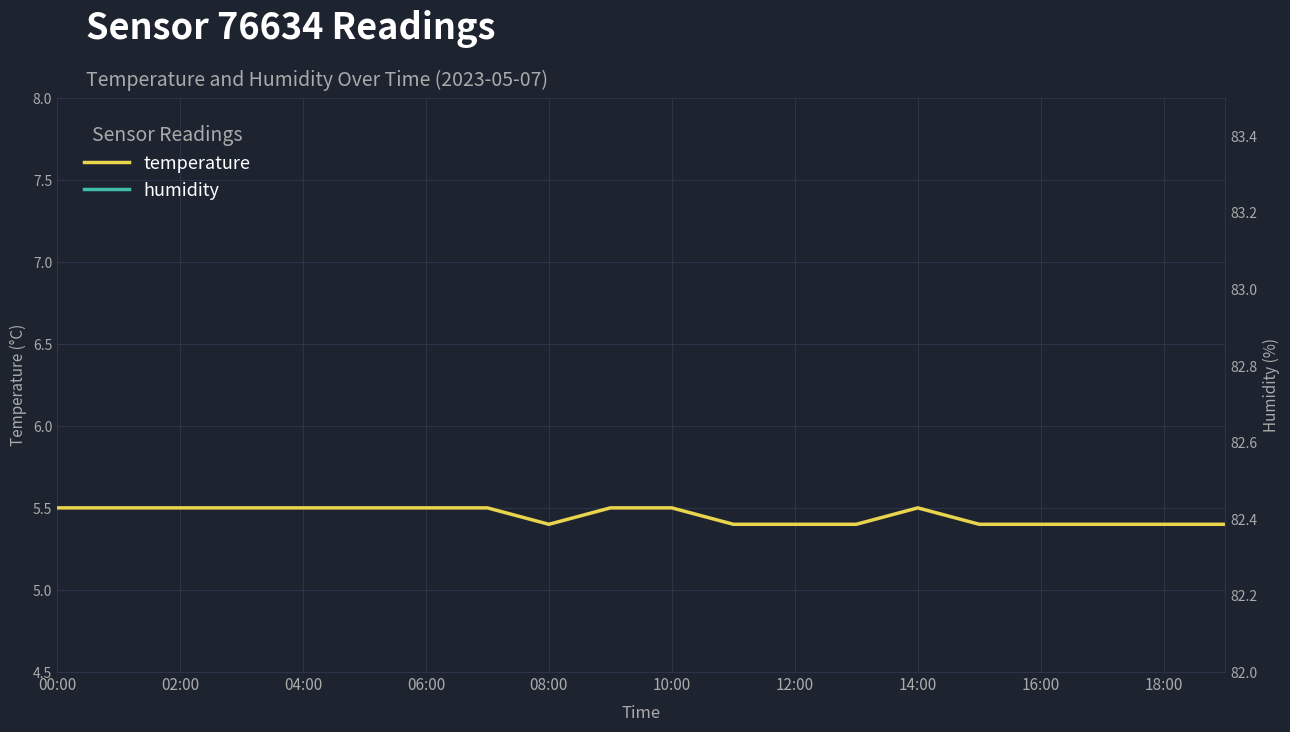

Does the chart display data point markers on the line(s)?

No